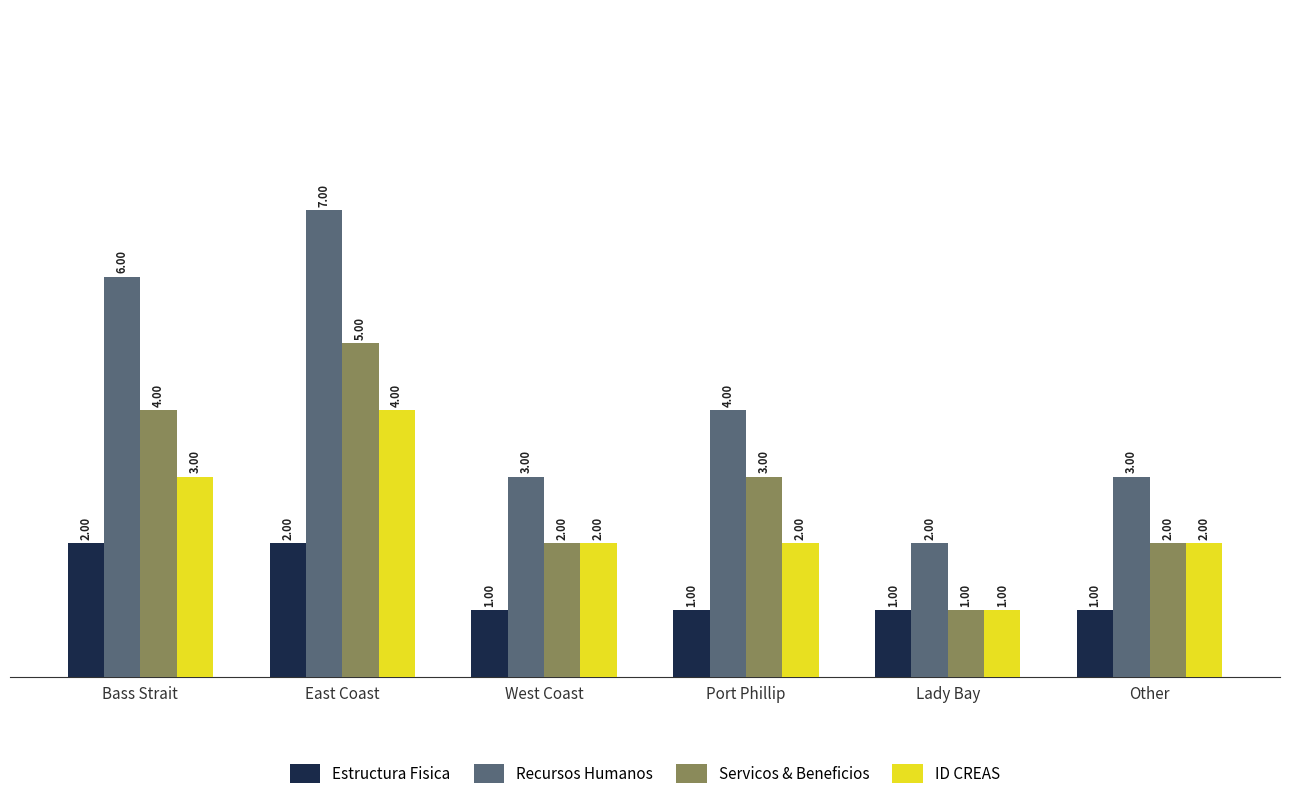

True or false: Servicos & Beneficios has a value of 5 at East Coast.

True